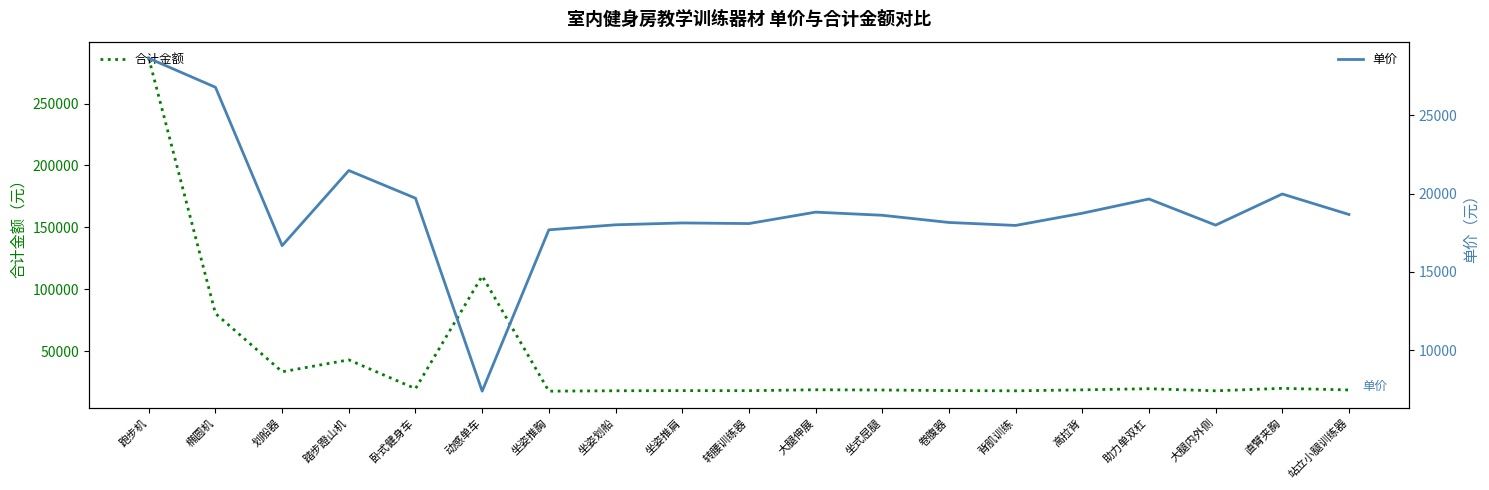

List the labels in order of 单价 value, smallest first.

动感单车, 划船器, 坐姿推胸, 背肌训练, 大腿内外侧, 坐姿划船, 转腰训练器, 坐姿推肩, 卷腹器, 坐式屈腿, 站立小腿训练器, 高拉背, 大腿伸展, 助力单双杠, 卧式健身车, 直臂夹胸, 踏步蹬山机, 椭圆机, 跑步机